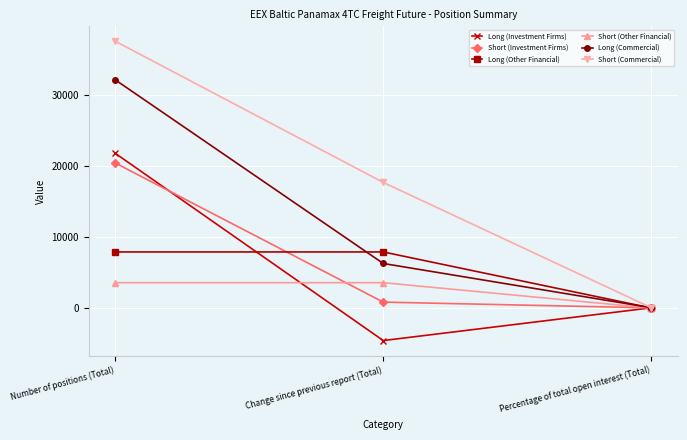

Is it true that Short (Investment Firms) equals 20403.1 at Number of positions (Total)?

True